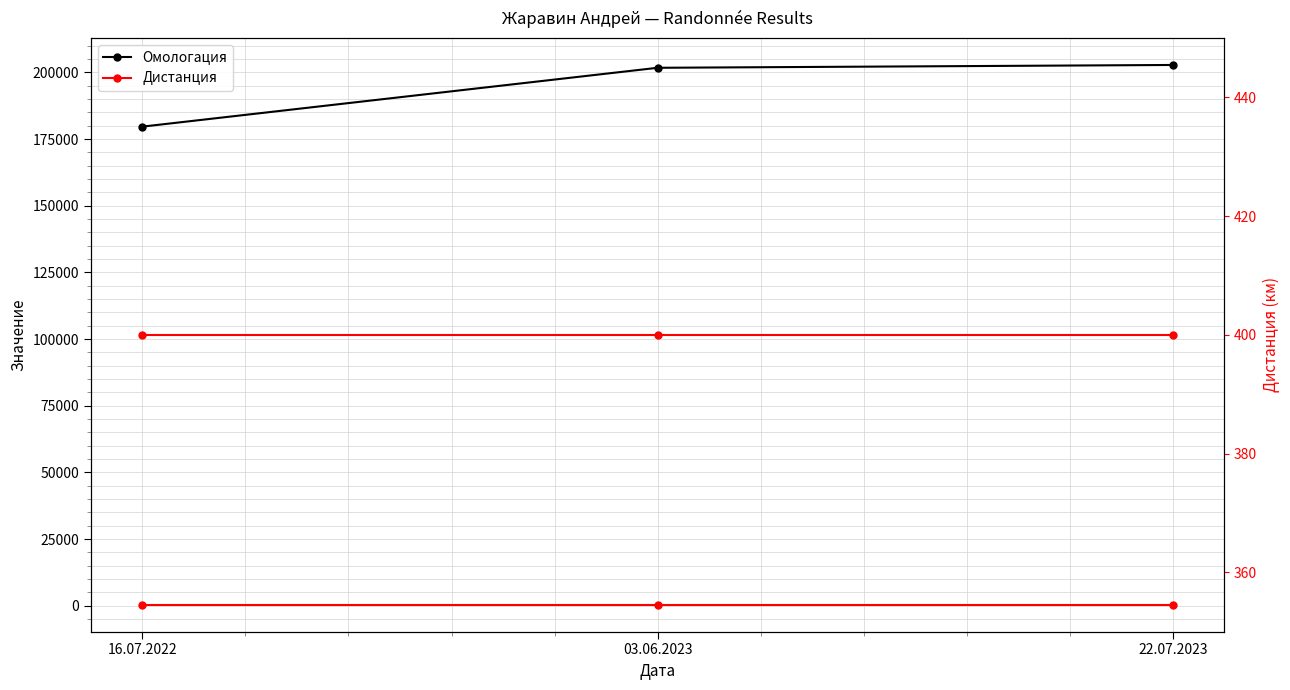

What is the average value of the Дистанция series?

400